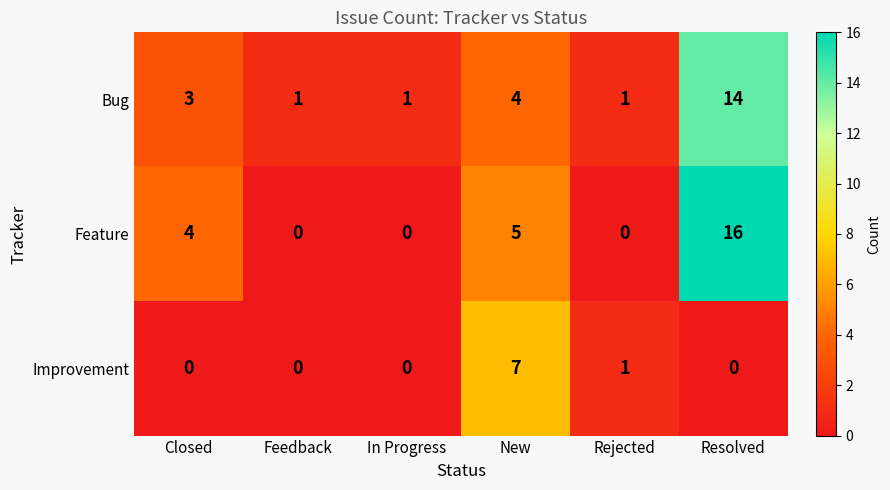

How many values in the Improvement series exceed 0?

2